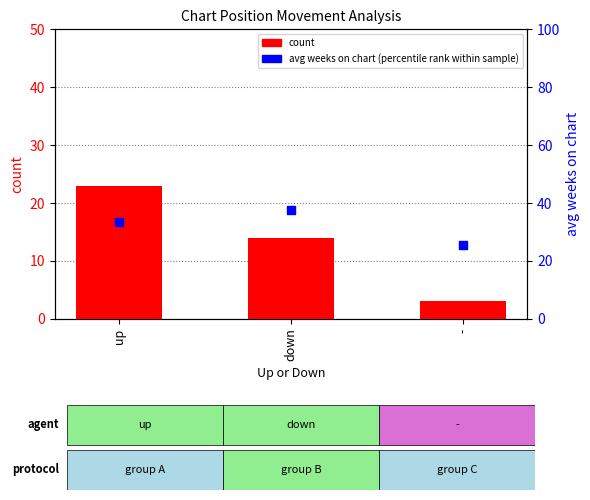

Is the value of avg weeks on chart (percentile rank within sample) at - greater than the value of count at up?

Yes